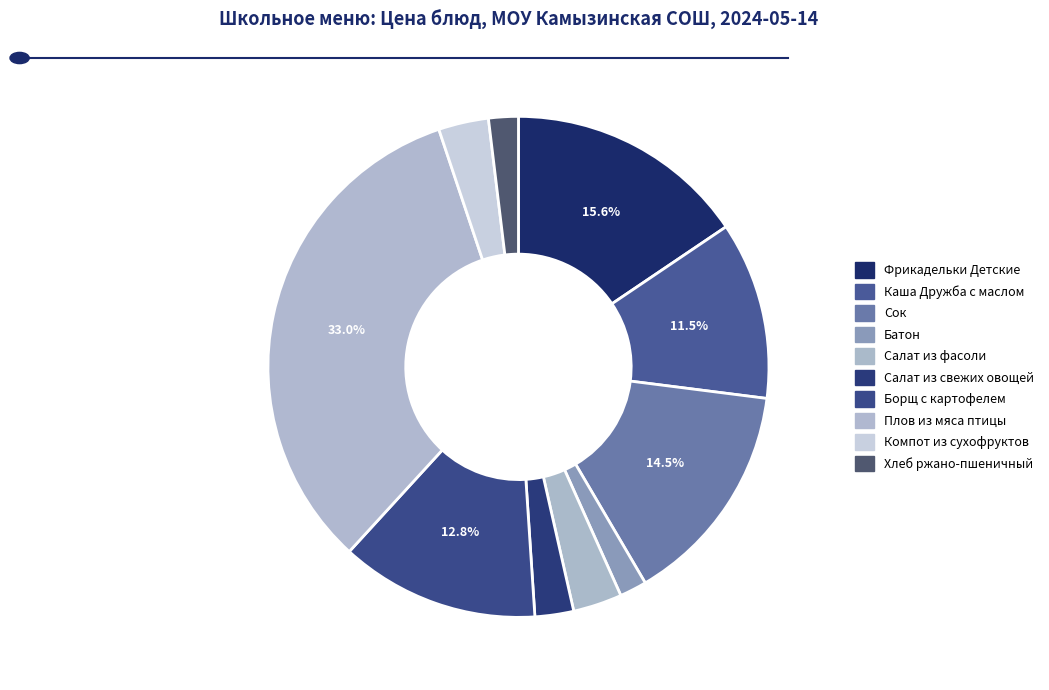

What percentage is NOT represented by Сок?

85.5%